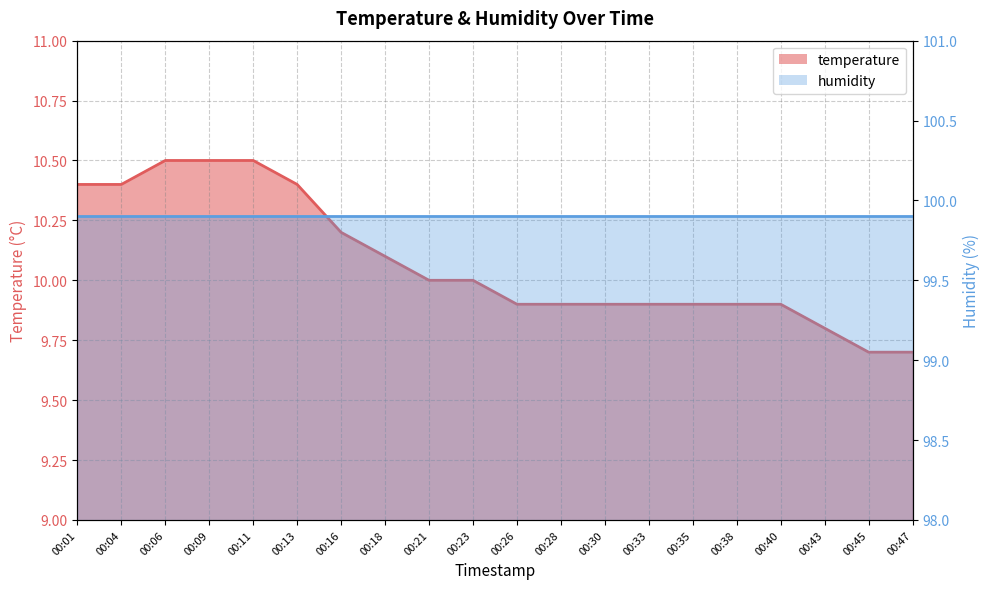

At which label does the data first exceed 10?

00:01